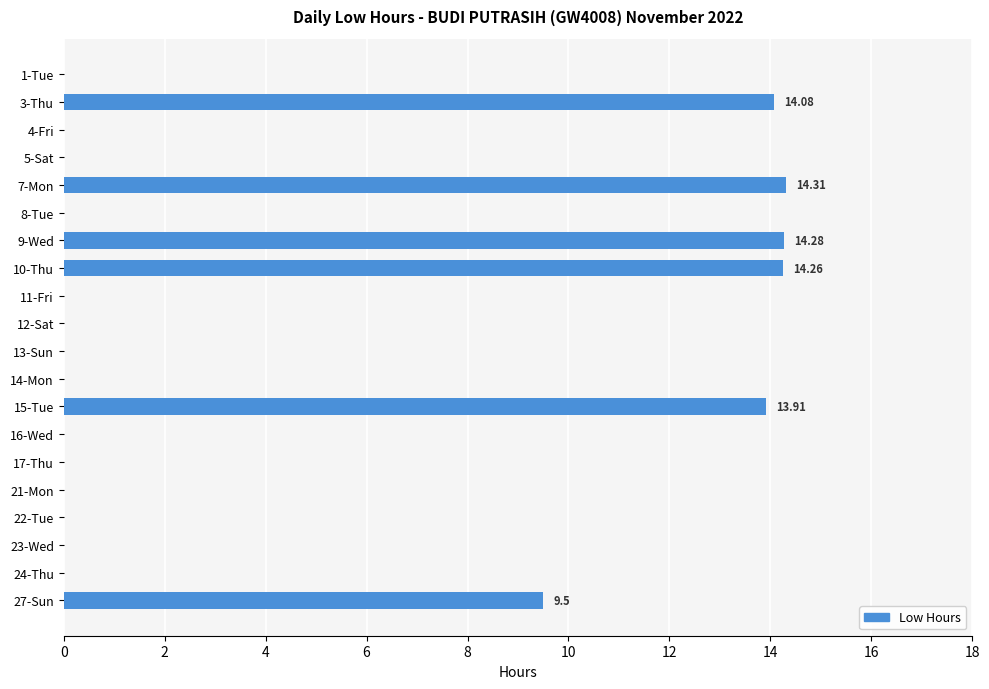

Which has a higher value, 24-Thu or 27-Sun?

27-Sun